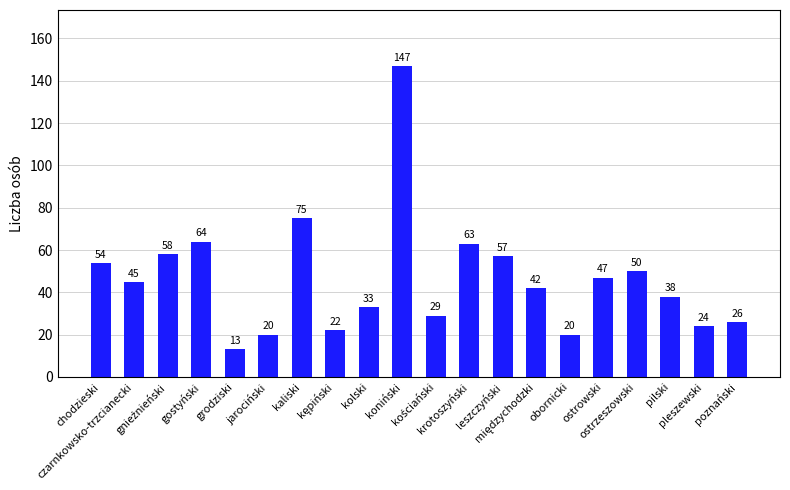

How many bars are there in total?

20